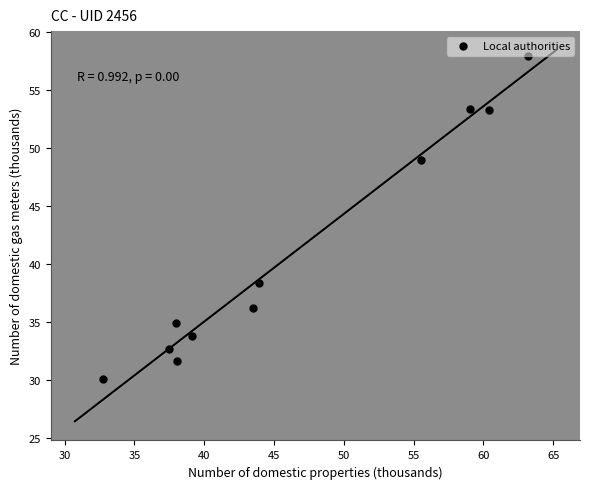

What is the average Y value?

41.0